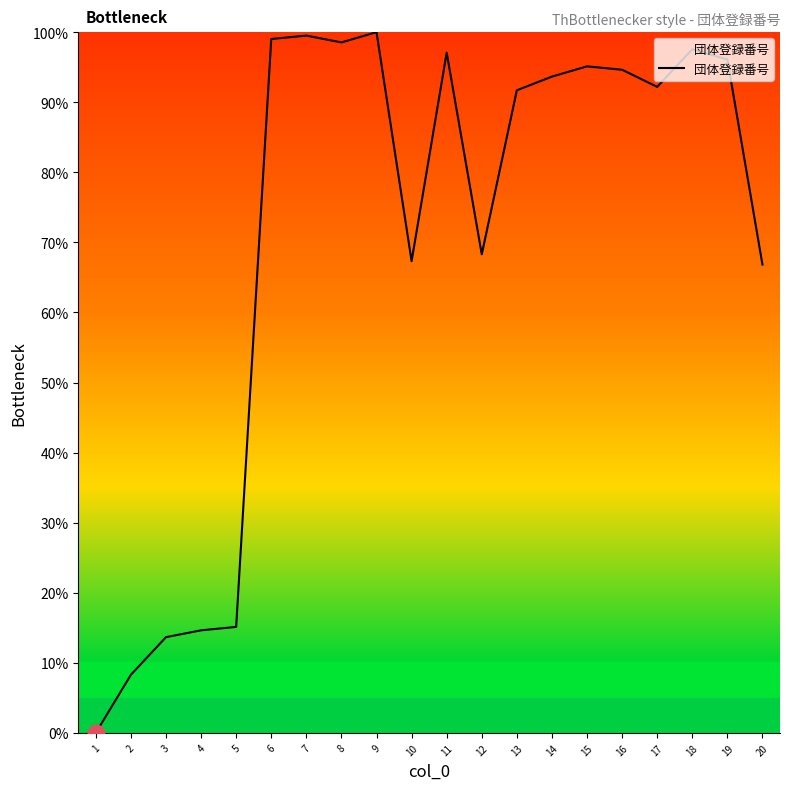

What is the maximum value shown in the chart?

100.0